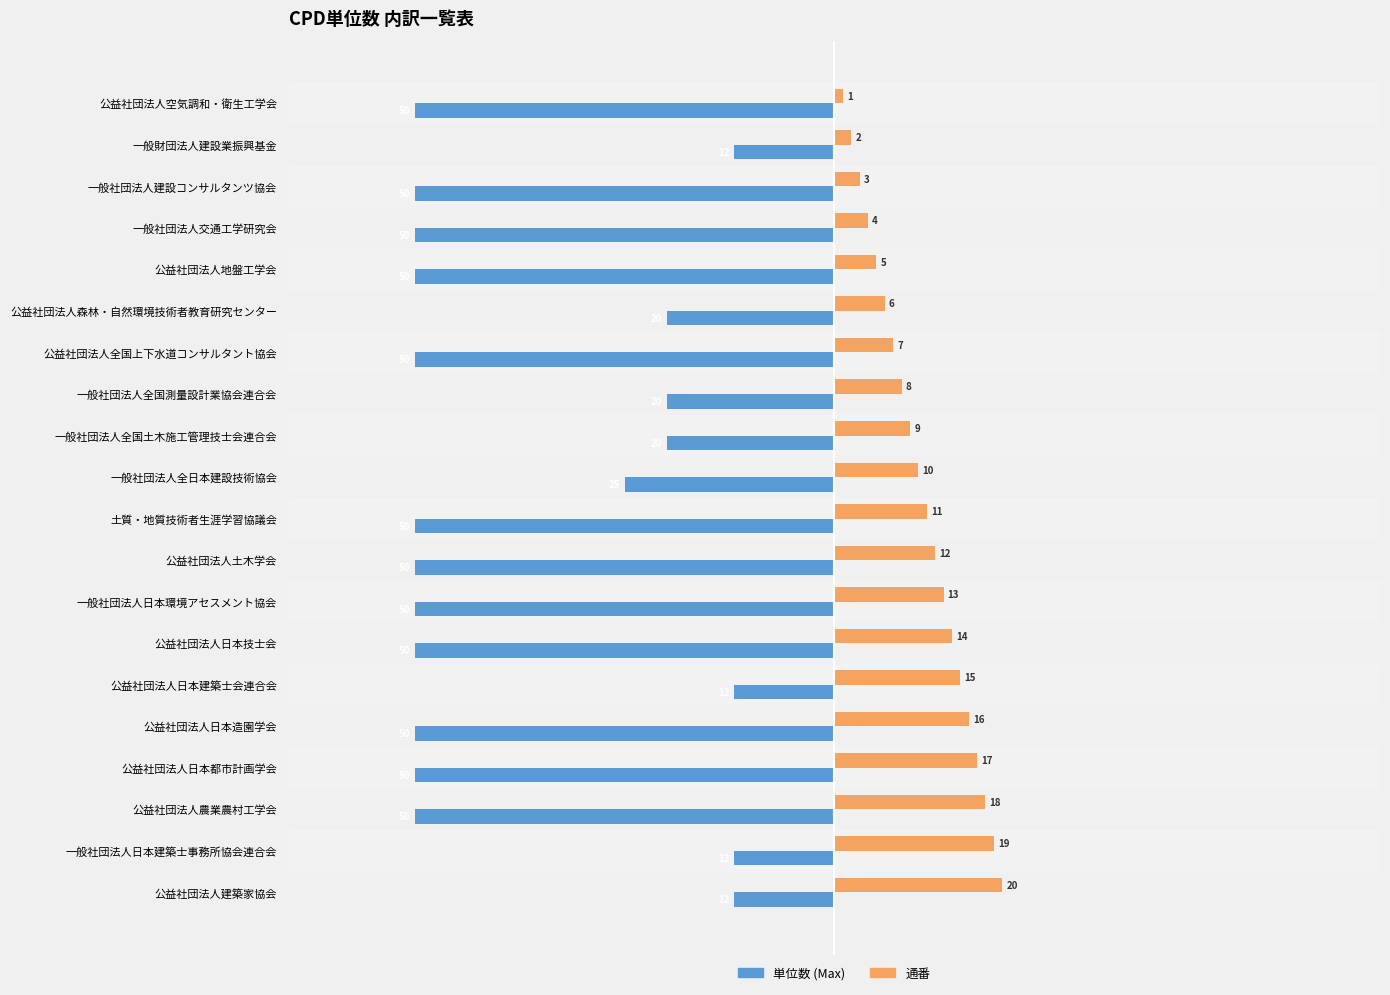

At which category is the sum across all series the highest?

公益社団法人建築家協会